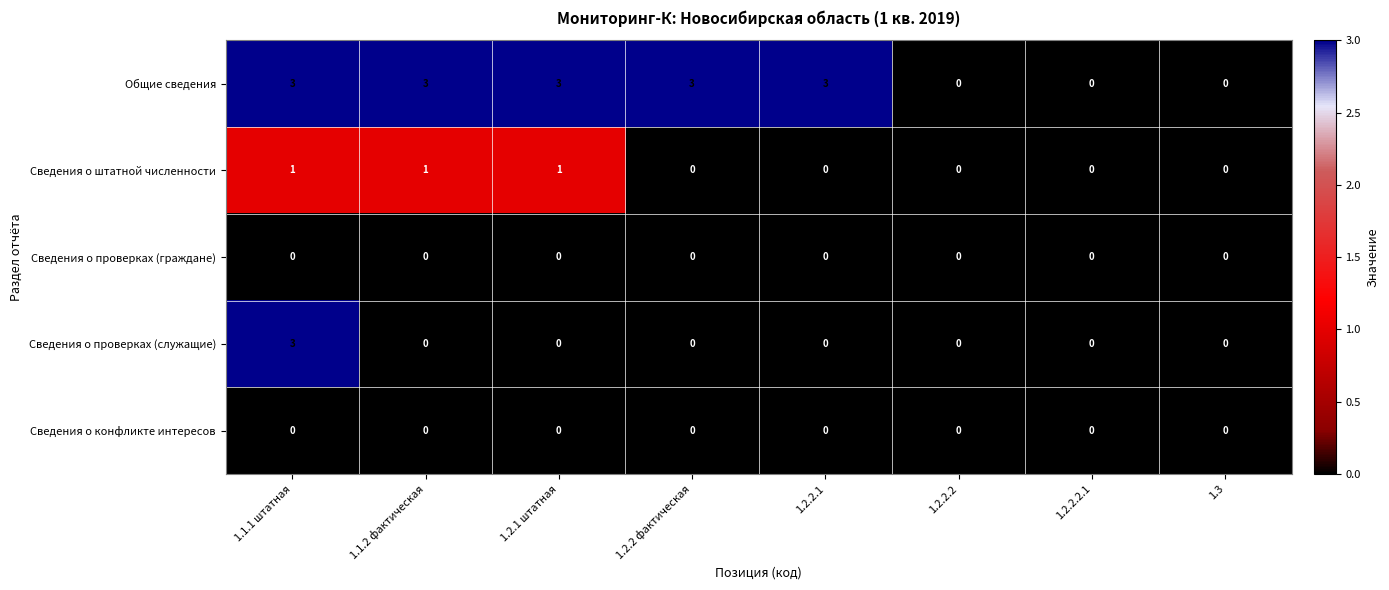

How many series are shown in this chart?

5